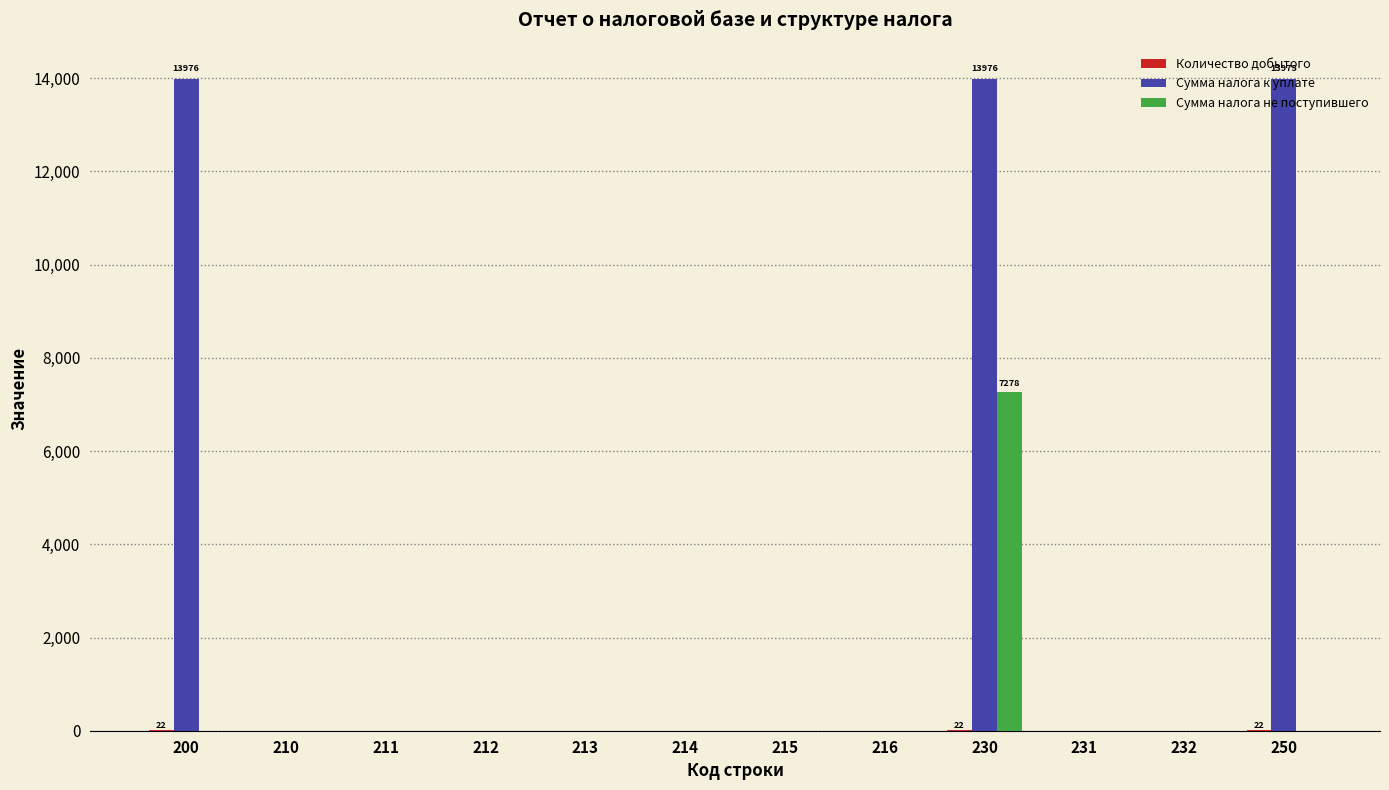

Which series has the largest total across all categories?

Сумма налога к уплате